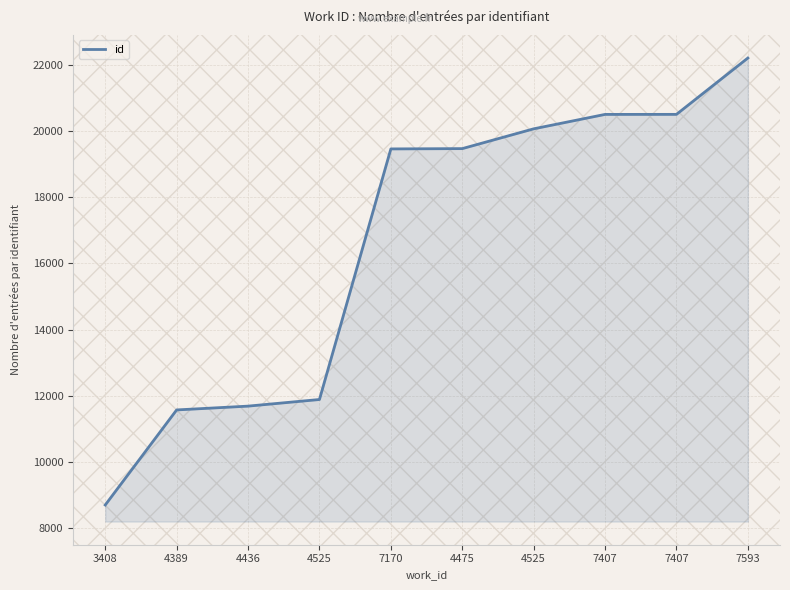

True or false: the data has more than 2 interior local peaks.

False